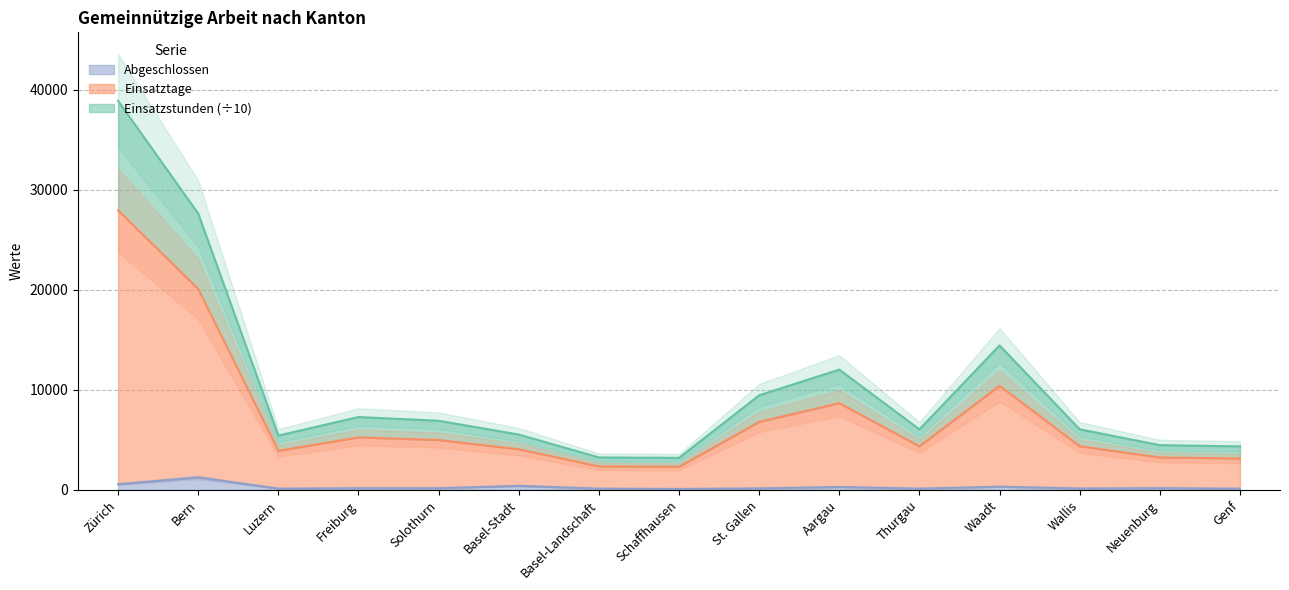

Is it true that Einsatzstunden equals 38897.4 at Zürich?

True